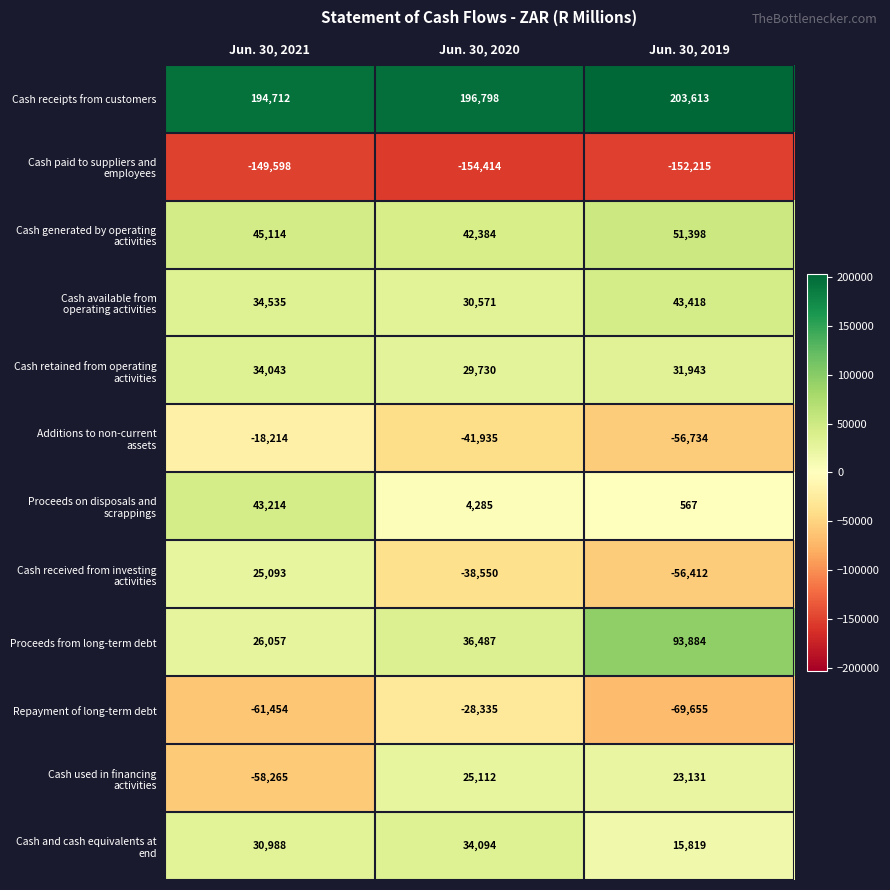

Which series has the largest total across all categories?

Cash receipts from customers